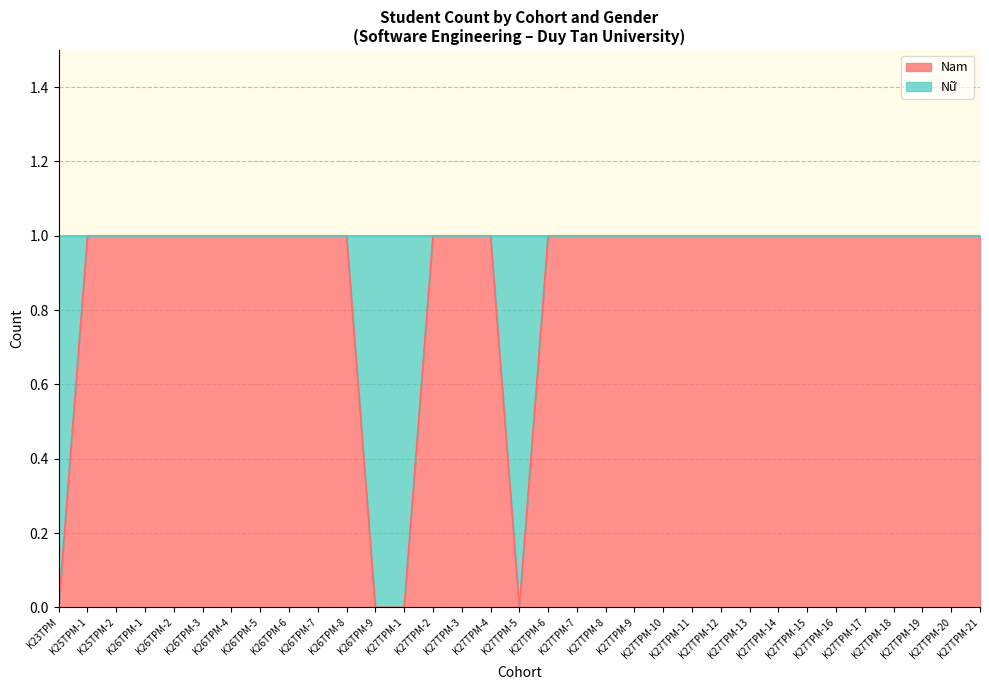

At which category does the chart reach its peak across all series?

K25TPM-1